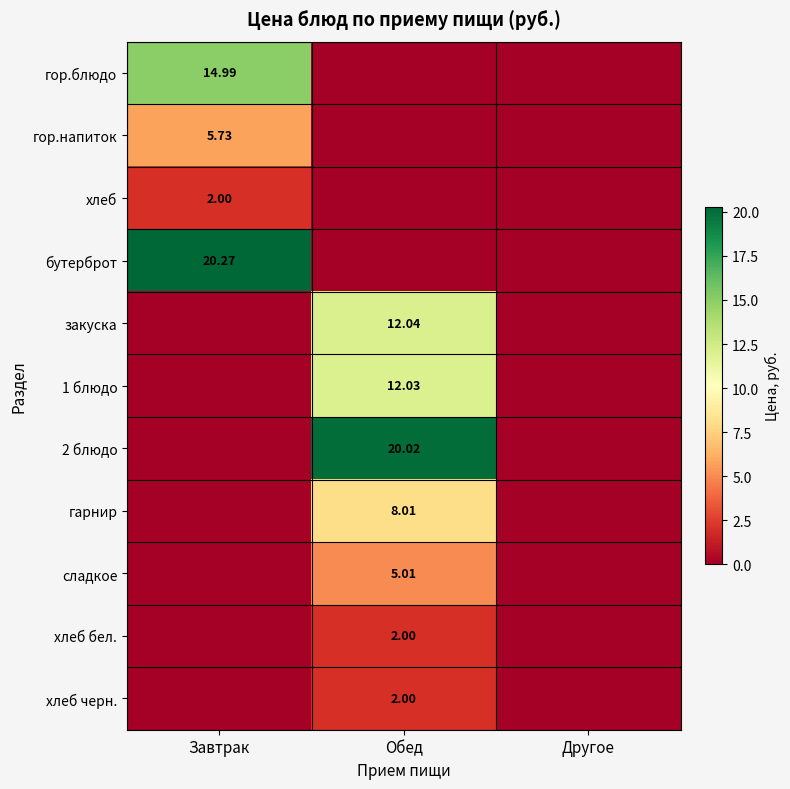

How many positive values does the гор.блюдо series have?

1